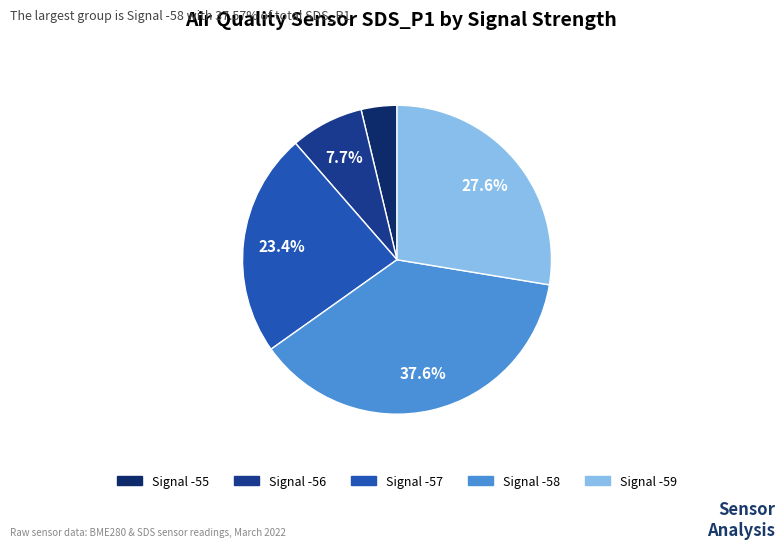

Is there any slice that represents more than half of the pie?

No